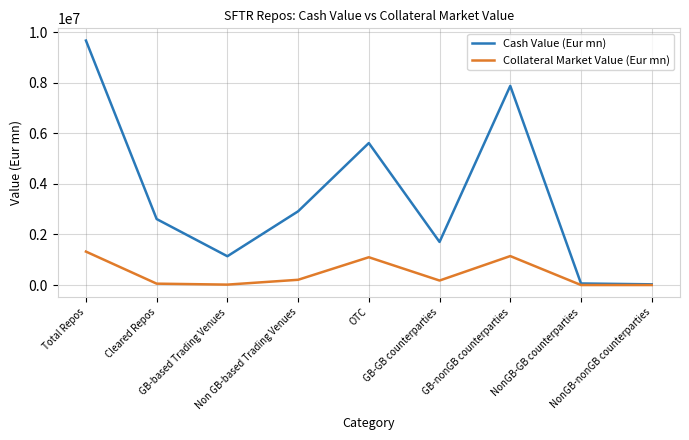

Read the Cash Value (Eur mn) value at NonGB-GB counterparties.

61038.8